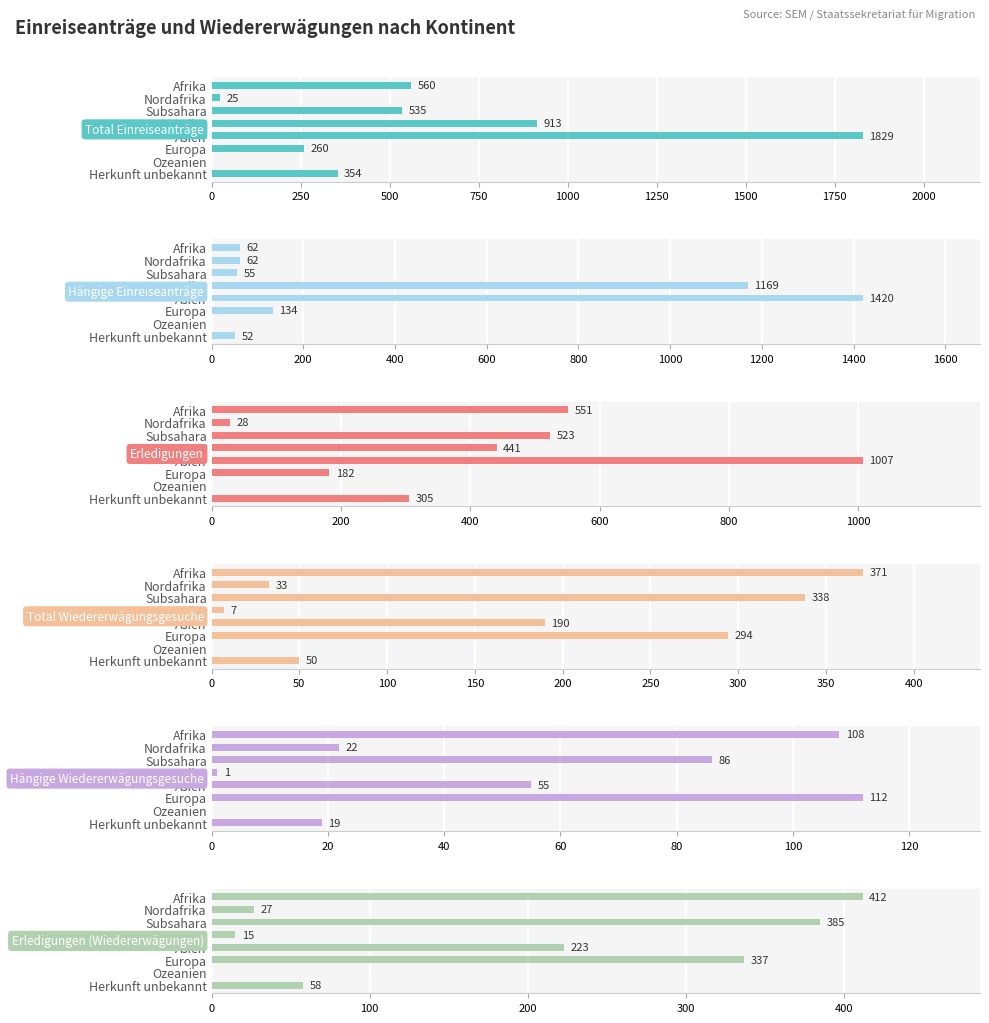

Reading right to left, transcribe all the data shown in this chart.

Total Einreiseanträge: 354	0	260	1829	913	535	25	560
Hängige Einreiseanträge: 52	0	134	1420	1169	55	62	62
Erledigungen: 305	0	182	1007	441	523	28	551
Total Wiedererwägungsgesuche: 50	0	294	190	7	338	33	371
Hängige Wiedererwägungsgesuche: 19	0	112	55	1	86	22	108
Erledigungen (Wiedererwägungen): 58	0	337	223	15	385	27	412